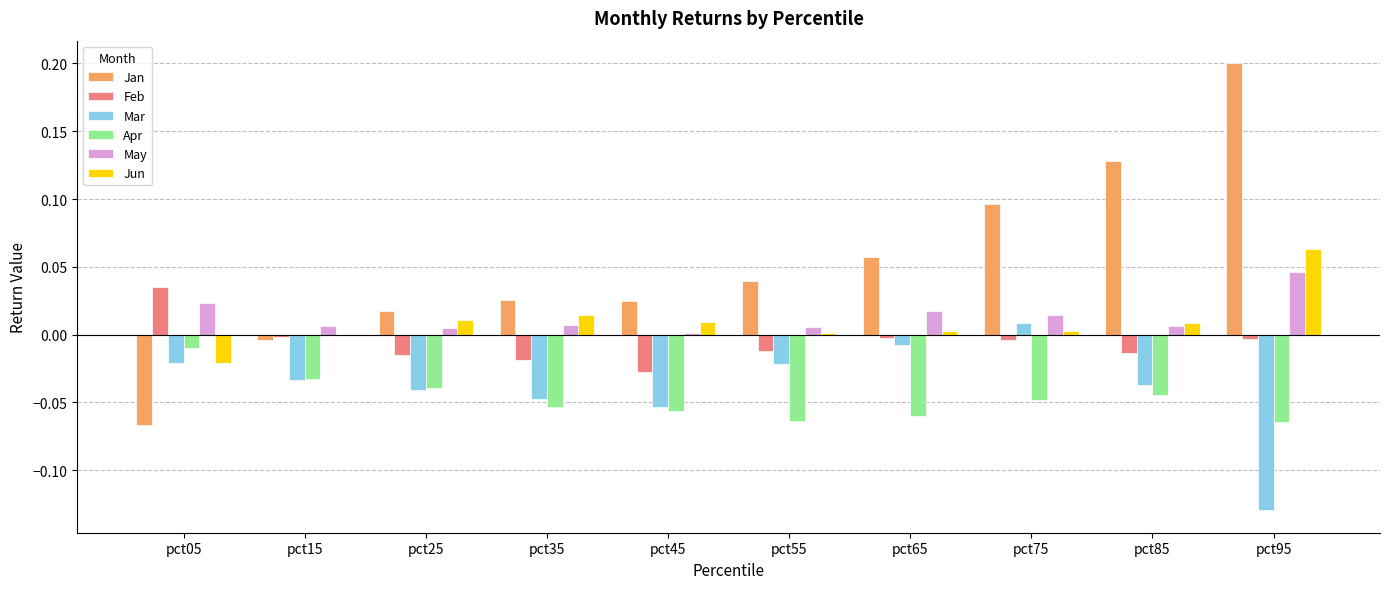

Which series has the largest total across all categories?

Jan